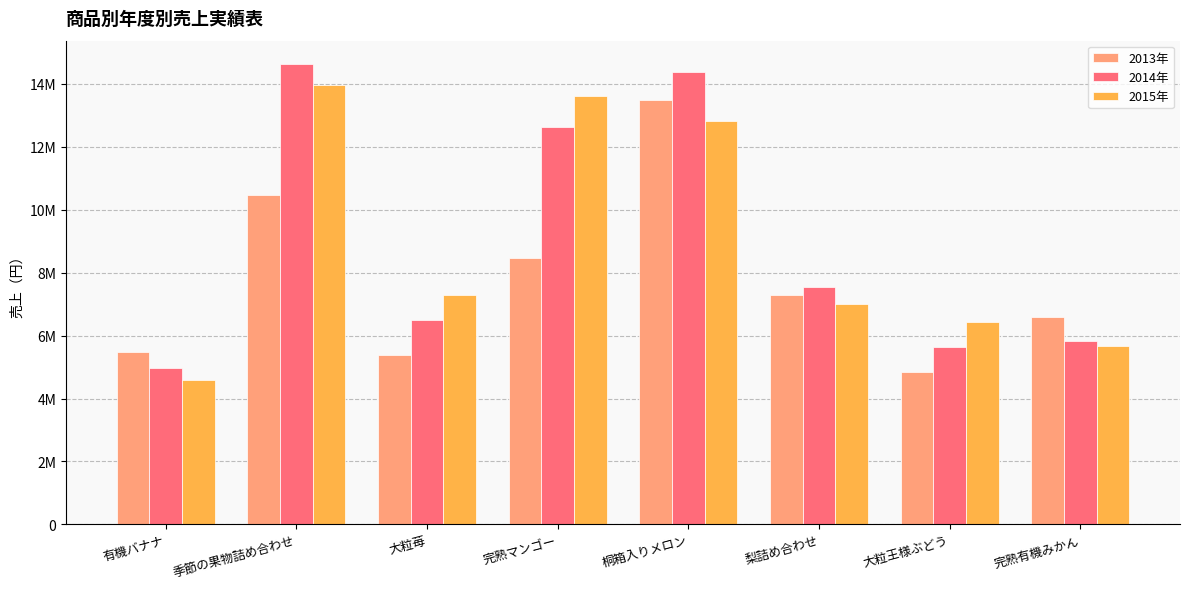

Rank the categories by 2015年 value from highest to lowest.

季節の果物詰め合わせ, 完熟マンゴー, 桐箱入りメロン, 大粒苺, 梨詰め合わせ, 大粒王様ぶどう, 完熟有機みかん, 有機バナナ